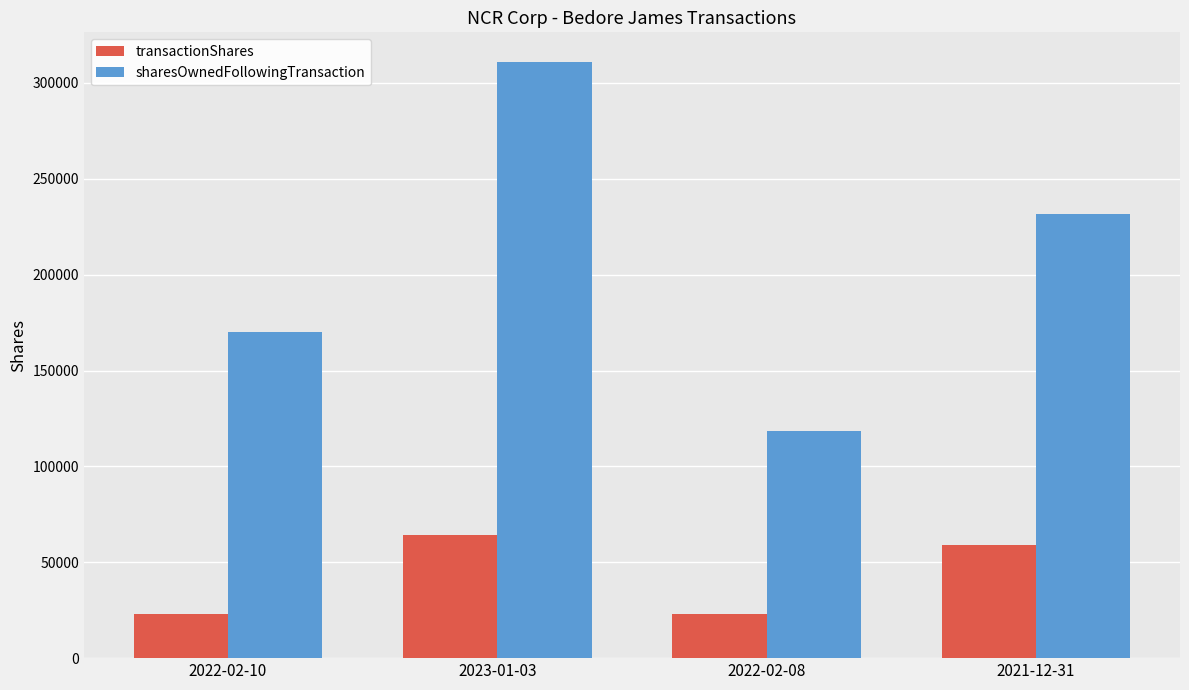

Count the number of data series in this chart.

2